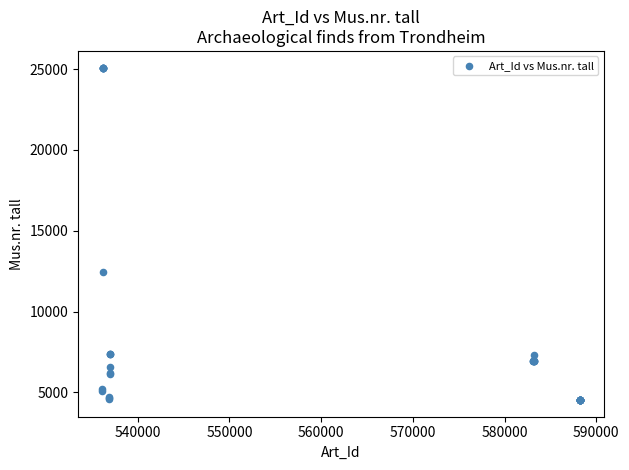

What Y value in the scatter plot is closest to 14808?

12465